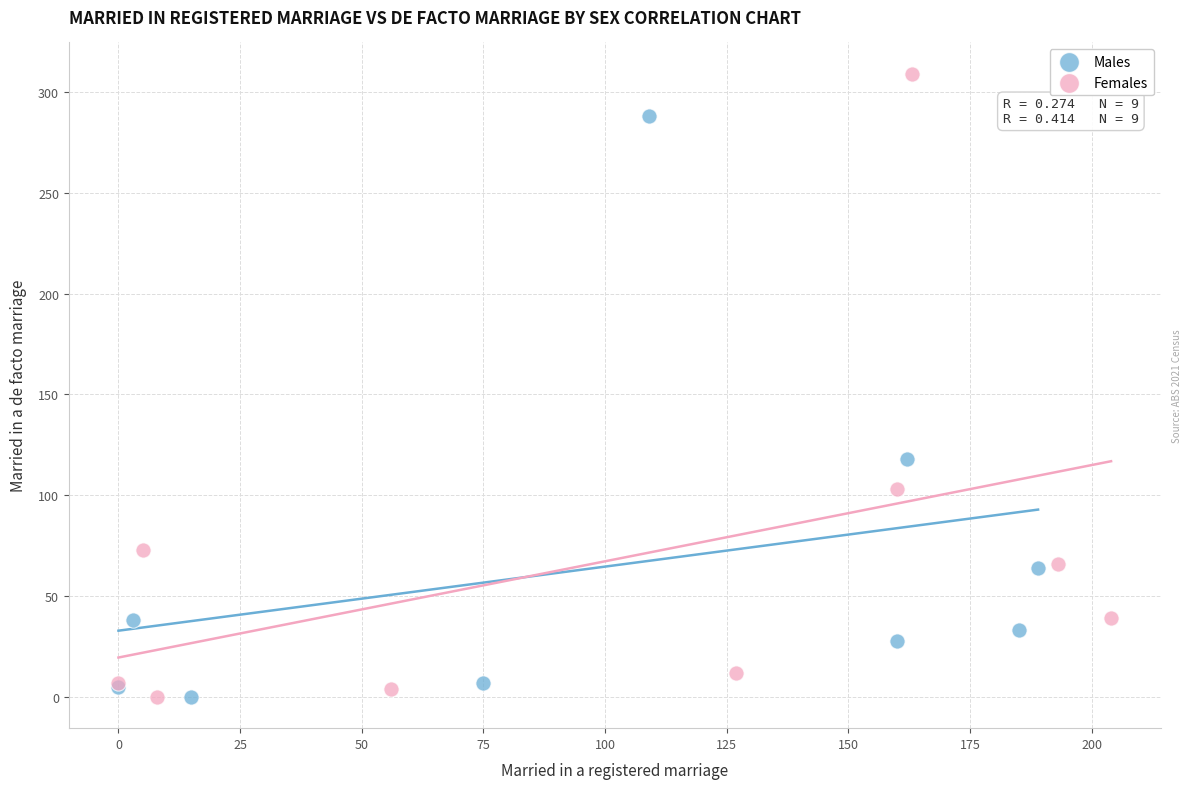

Which series contains the highest Y value?

Females